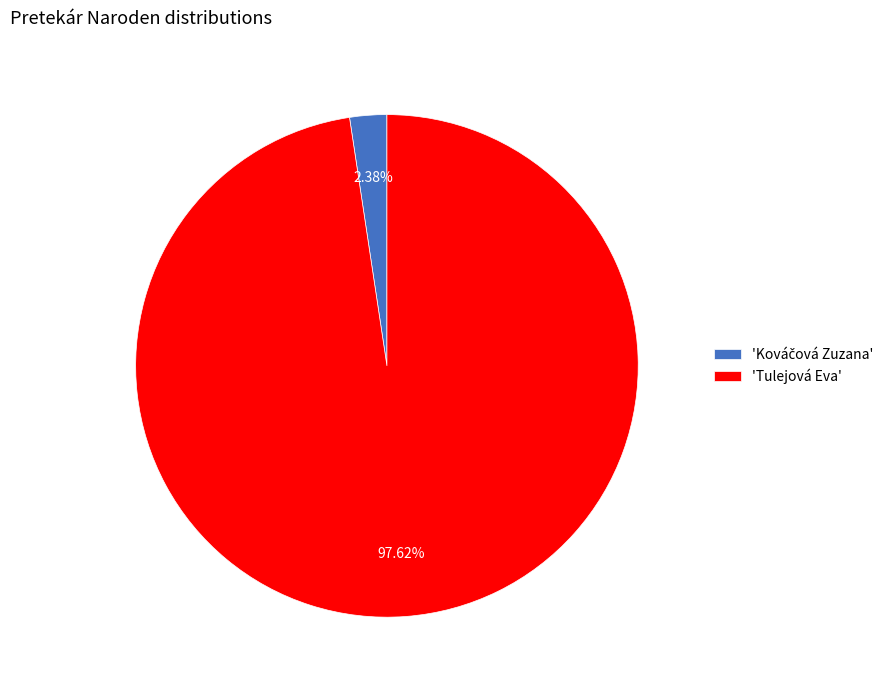

Does any single category account for the majority?

Yes